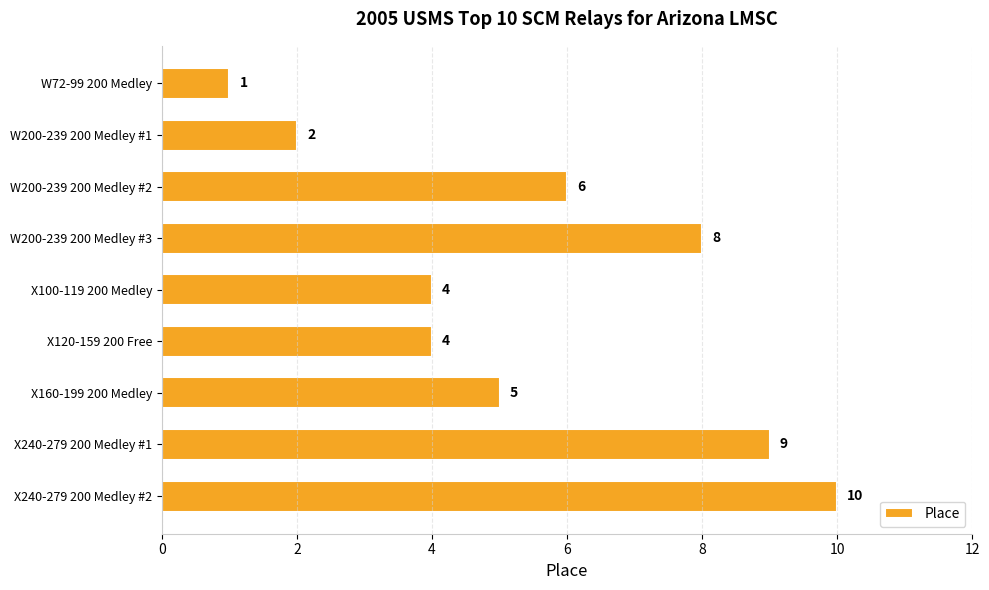

How many bars are there in total?

9